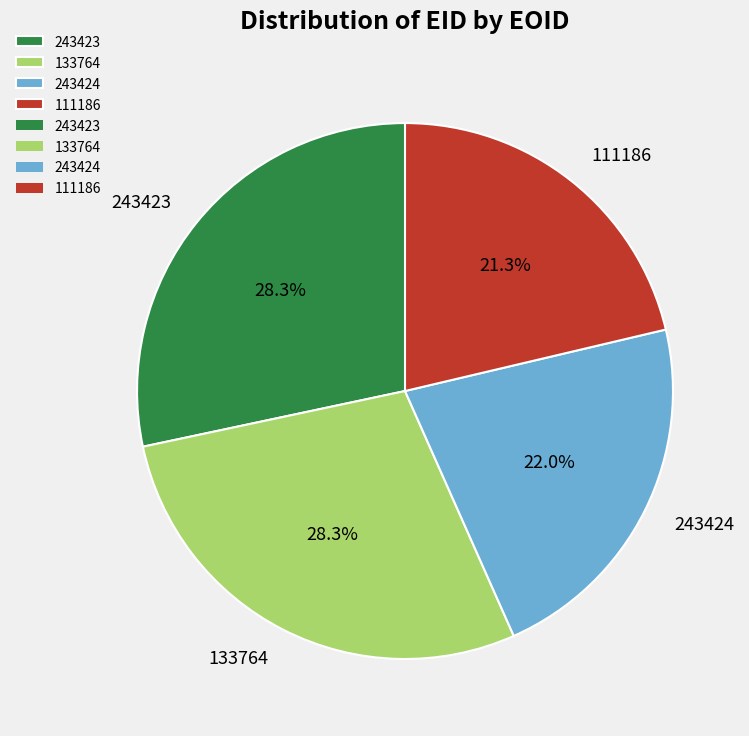

Is 243423 the majority of the pie?

No